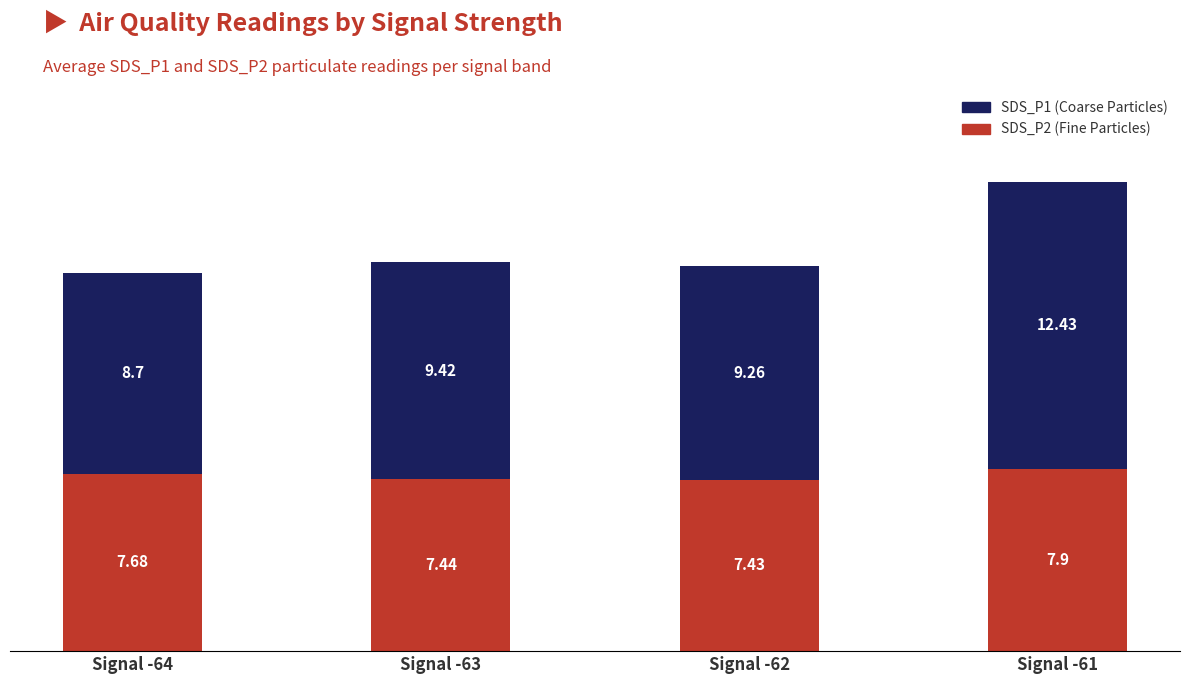

What are all the series names shown in the legend?

SDS_P1 (Coarse Particles), SDS_P2 (Fine Particles)